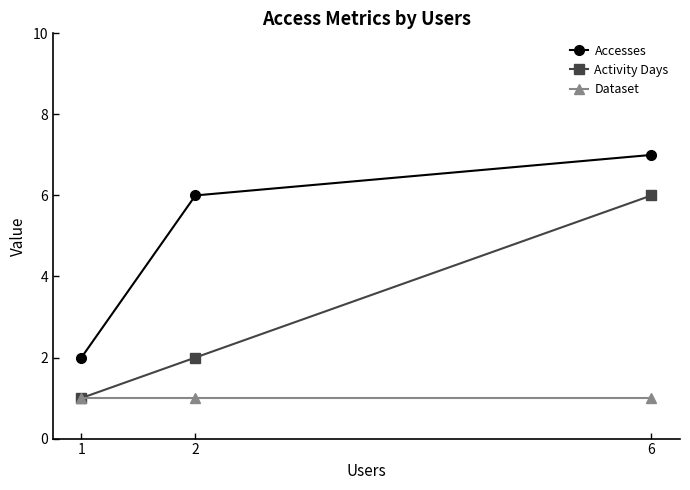

Is it true that Accesses equals 2 at 1?

True